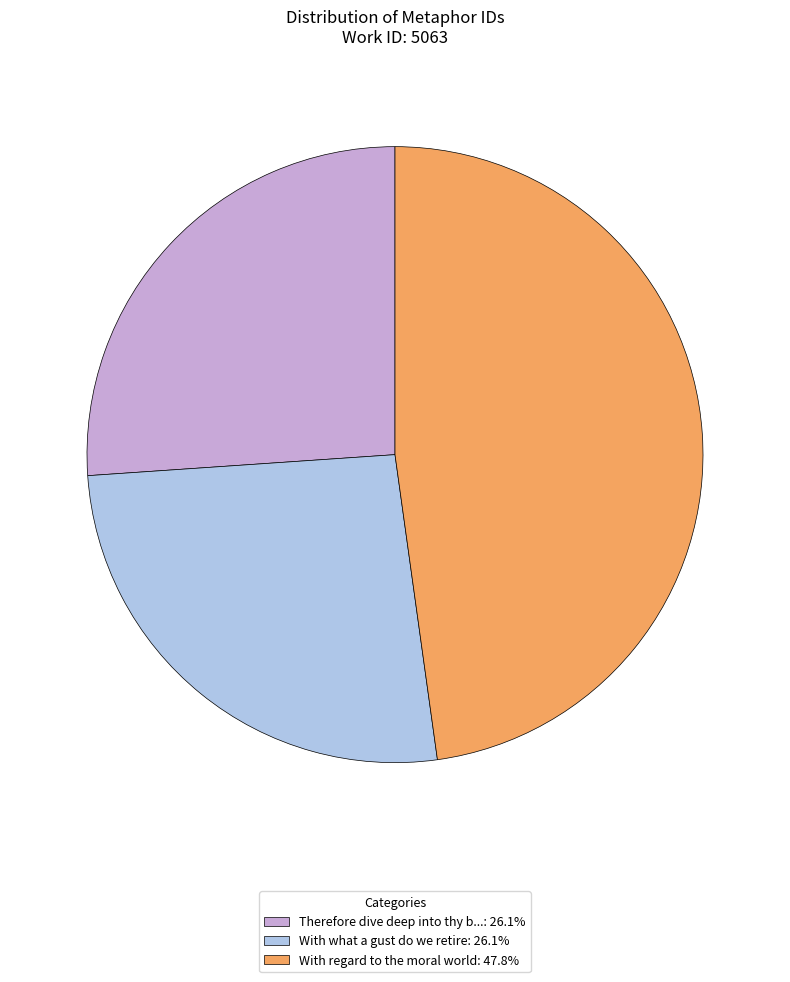

What is the ratio of the value at With what a gust do we retire: 26.1% to the value at With regard to the moral world: 47.8%?

0.5